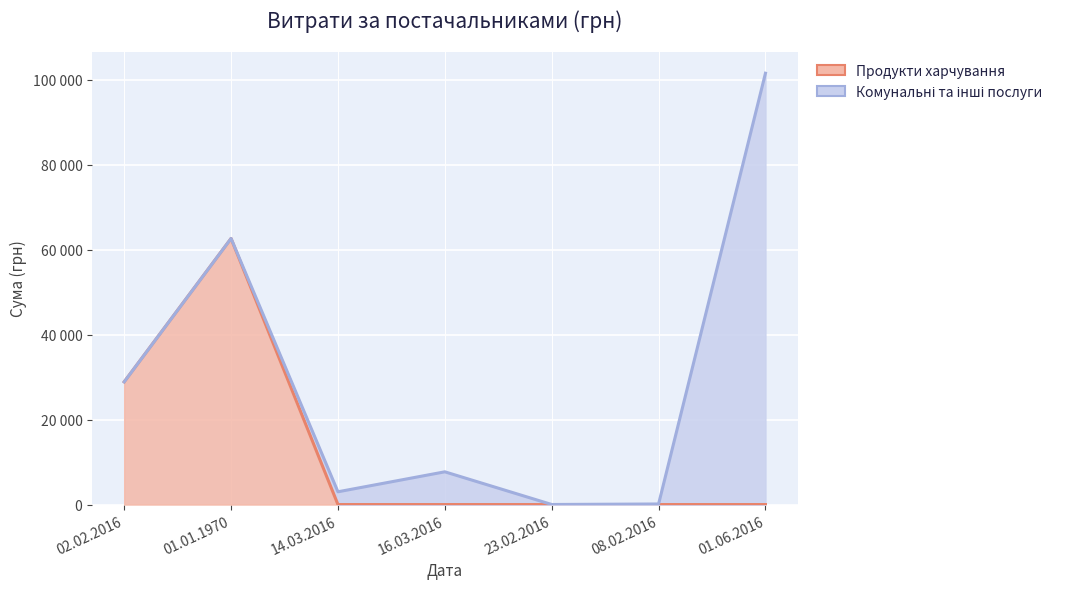

What is the label of the 2nd point from the right?

08.02.2016